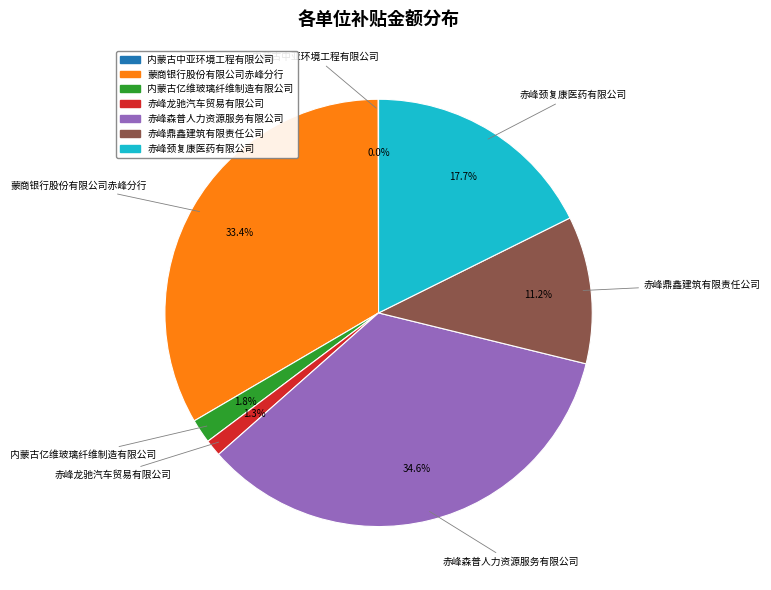

What is the largest slice in the pie chart?

赤峰森普人力资源服务有限公司